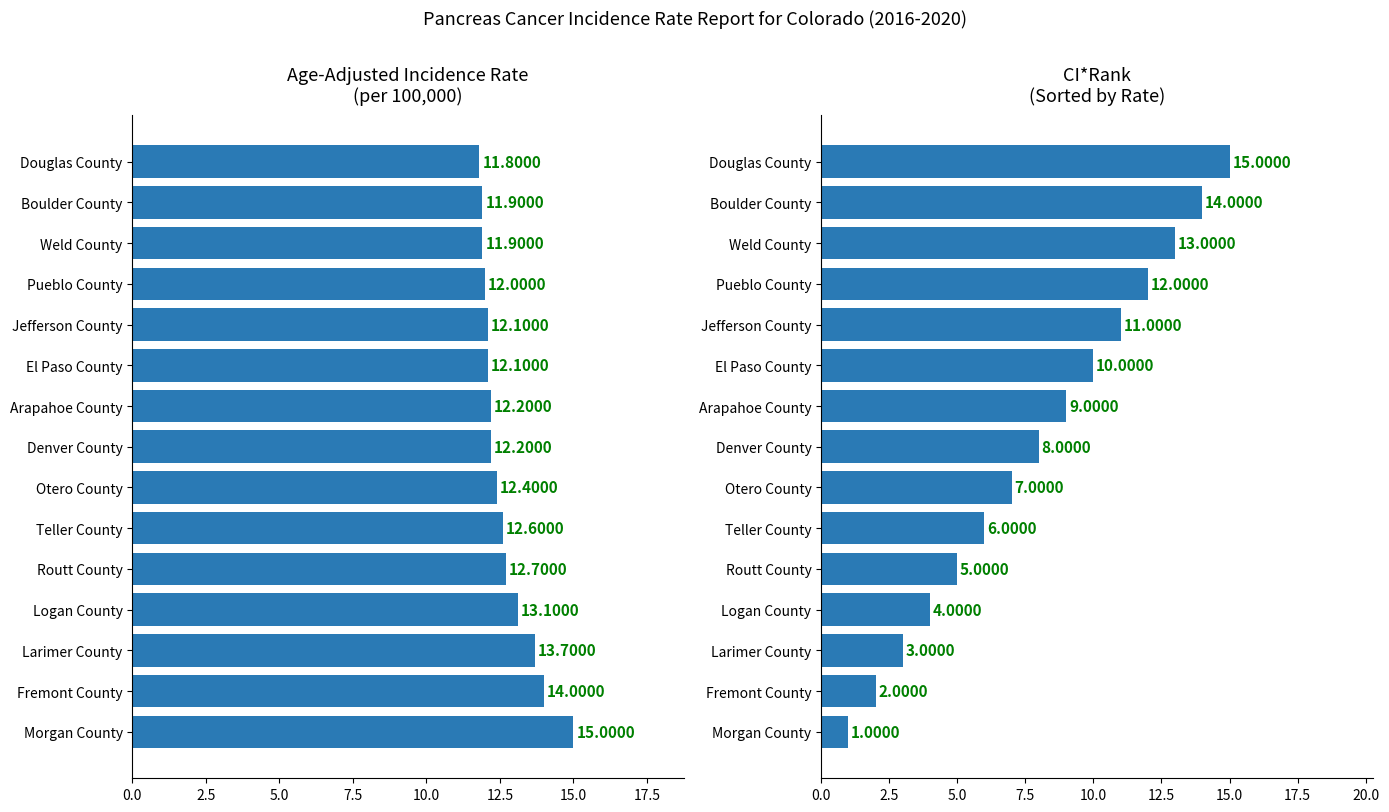

How many data points in Age-Adjusted Incidence Rate are above 12?

11